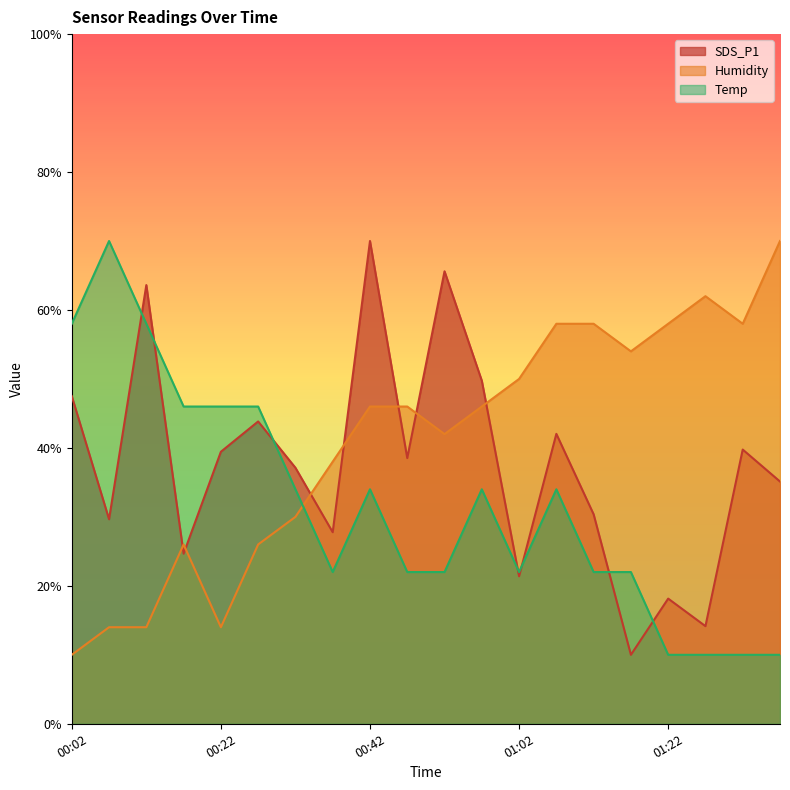

How many data points in Humidity are above 45?

11